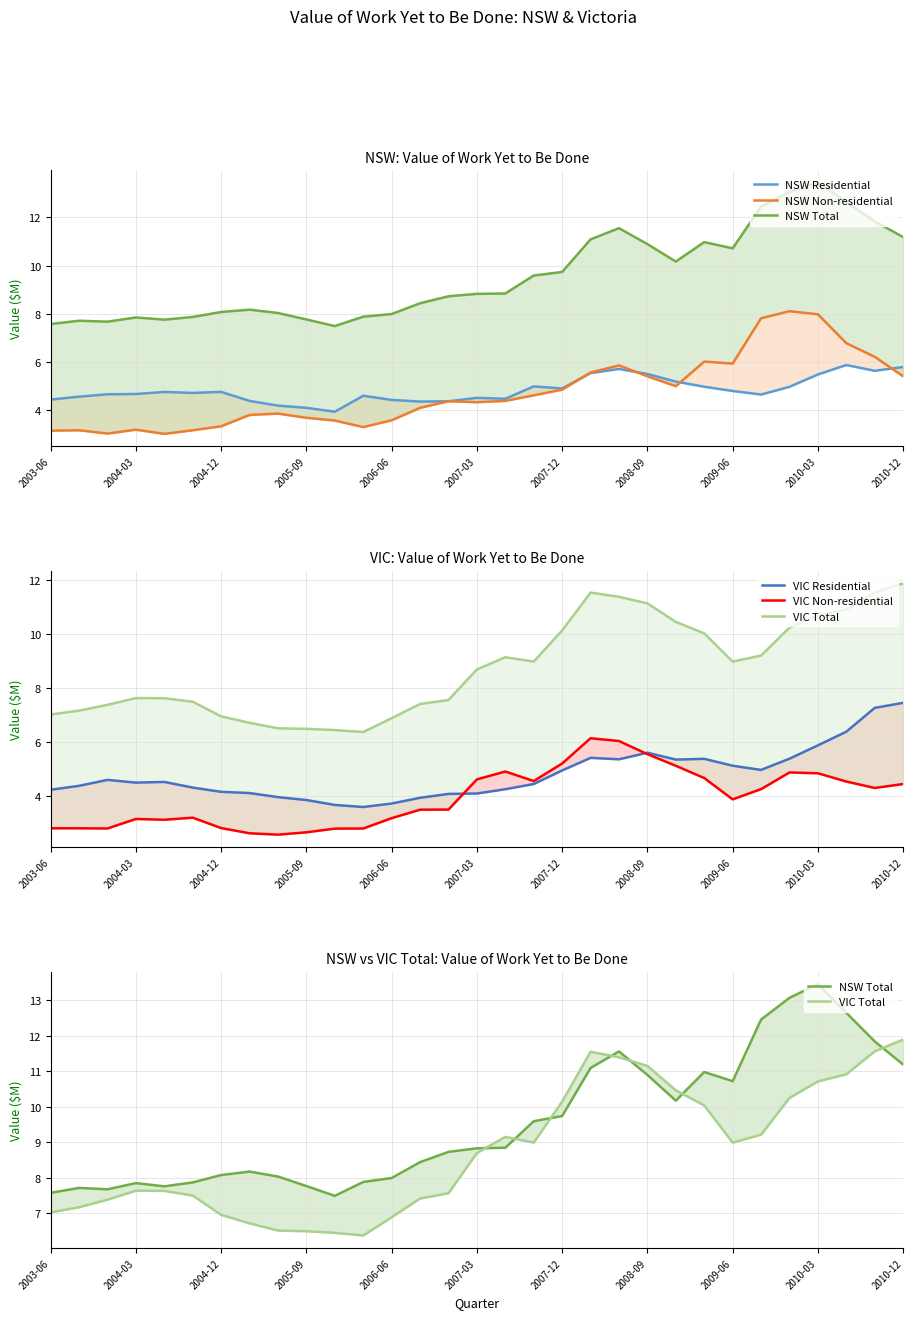

What is the minimum value shown in the chart?

2.6